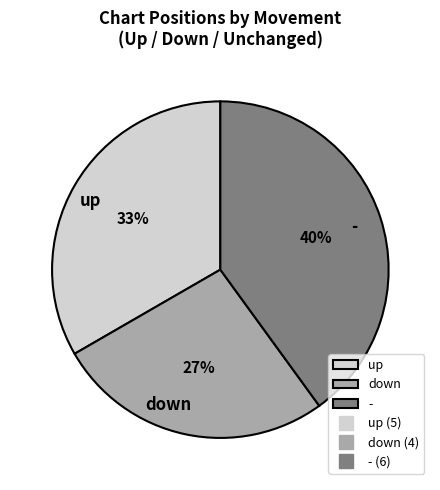

To the nearest percent, what is the average slice percentage?

33%